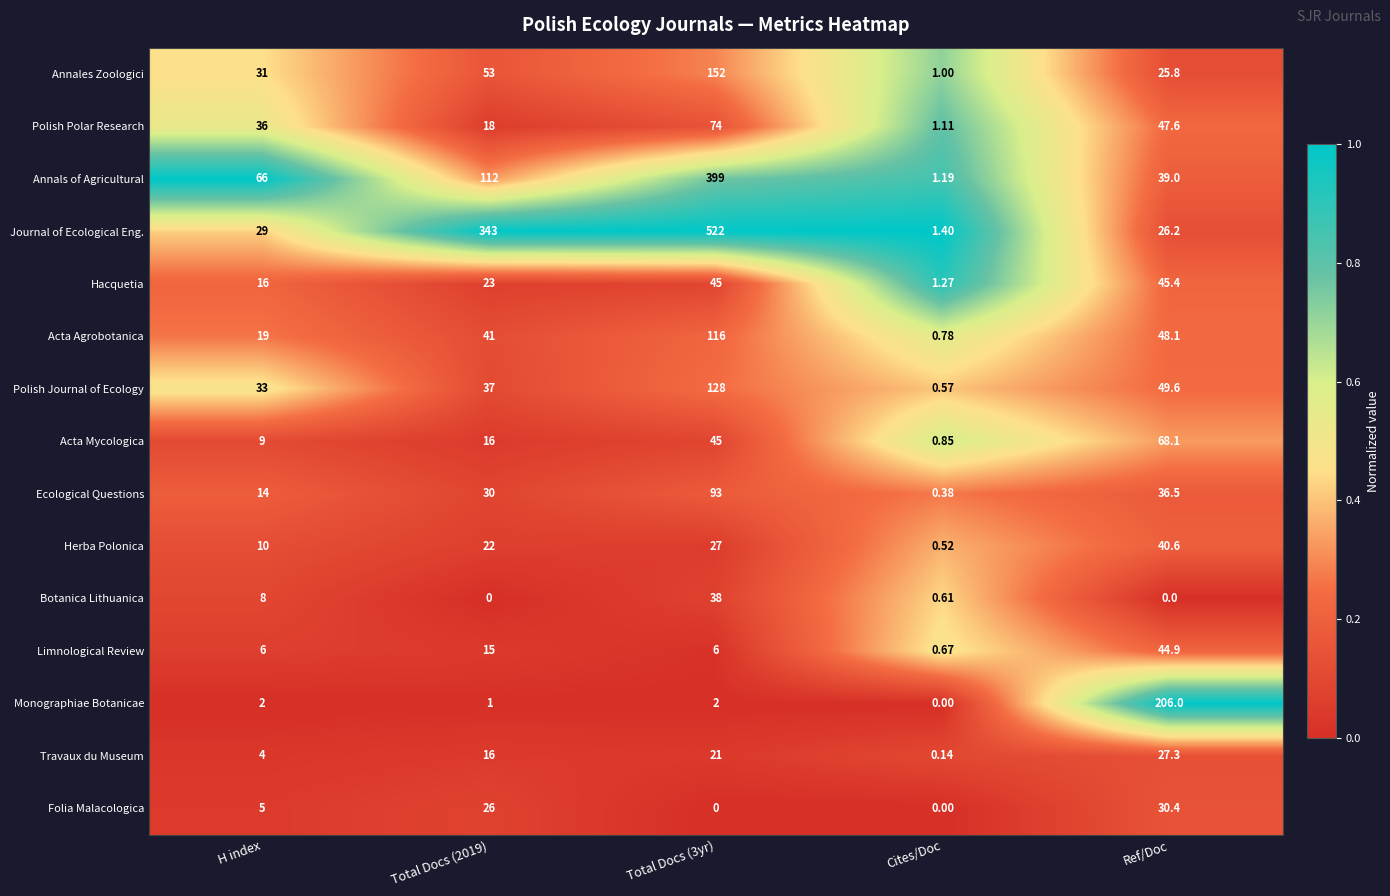

Rank the series by their maximum value, from highest to lowest.

Journal of Ecological Eng., Annals of Agricultural, Monographiae Botanicae, Annales Zoologici, Polish Journal of Ecology, Acta Agrobotanica, Ecological Questions, Polish Polar Research, Acta Mycologica, Hacquetia, Limnological Review, Herba Polonica, Botanica Lithuanica, Folia Malacologica, Travaux du Museum